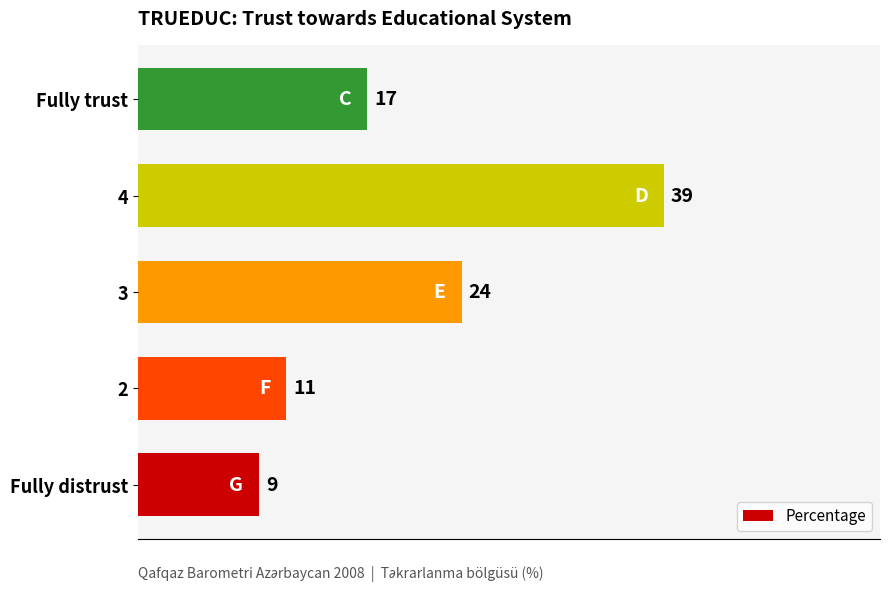

Rank the categories by value from highest to lowest.

4, 3, Fully trust, 2, Fully distrust